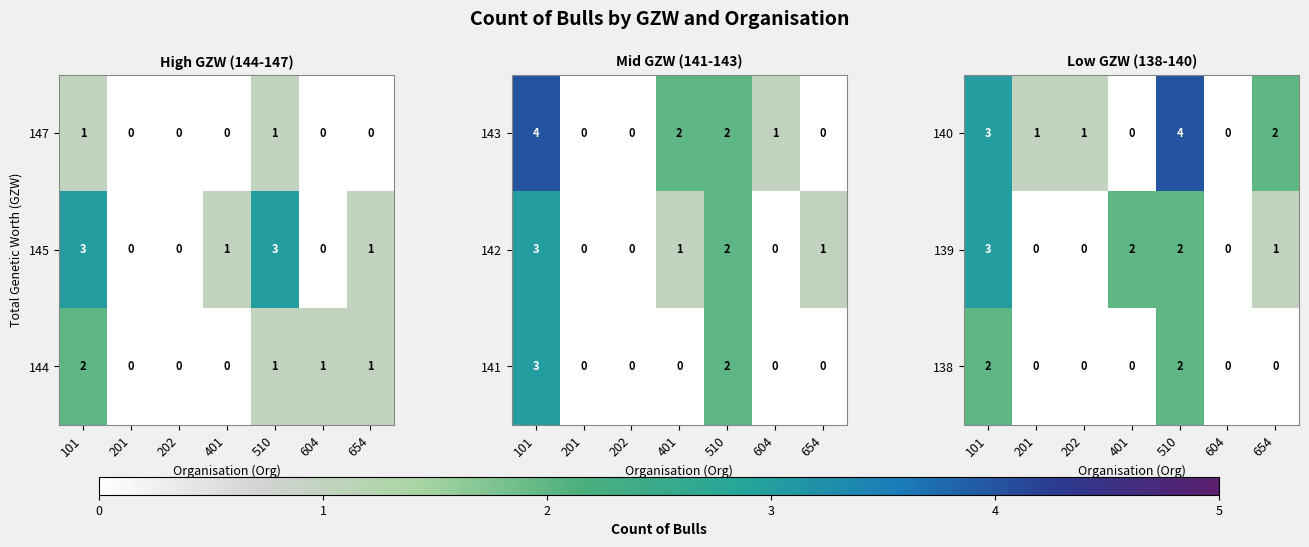

True or false: 139 has a value of 0 at 604.

True